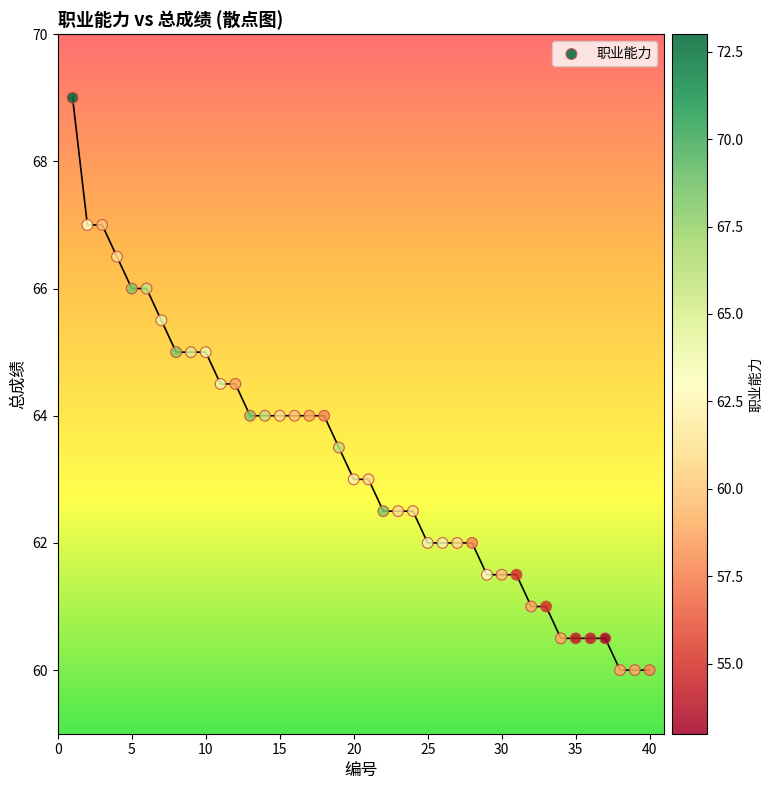

What is the range of Y values (max minus min)?

9.0